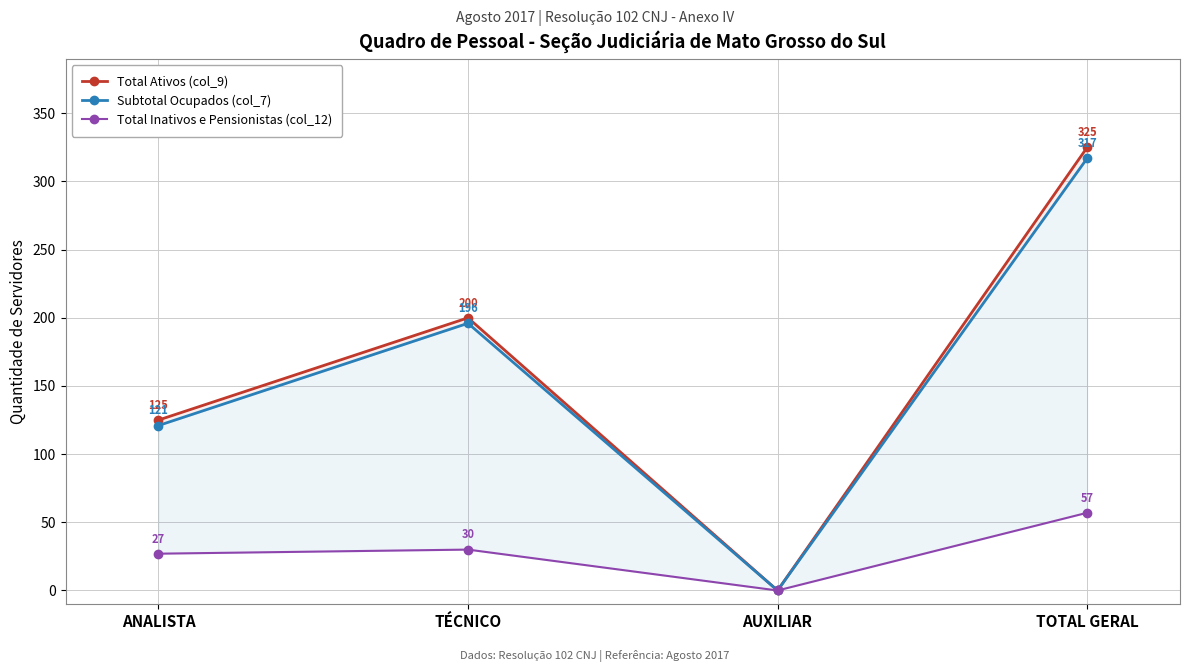

At which category does Total Inativos e Pensionistas (col_12) reach its first local valley?

AUXILIAR